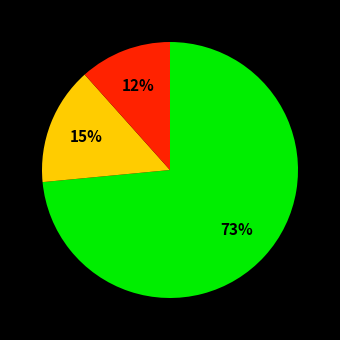

To the nearest percent, what is the average slice percentage?

33%